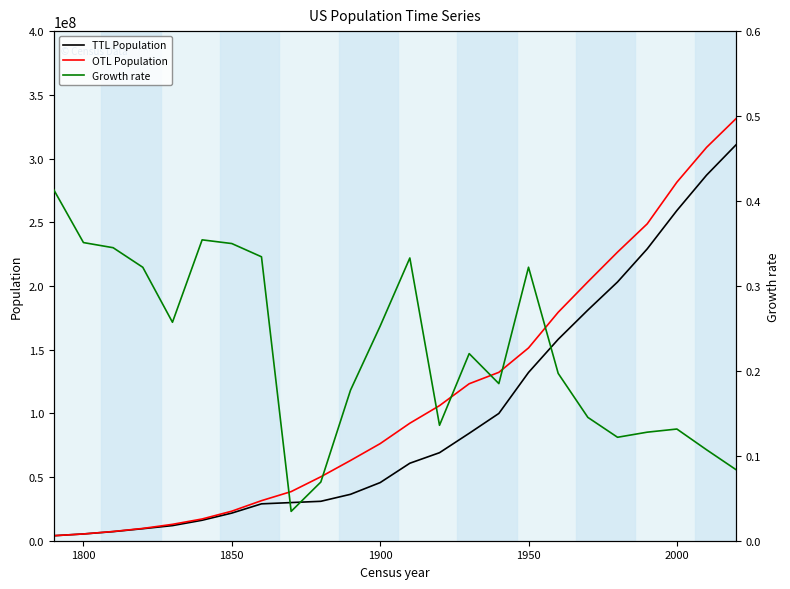

What is the difference between the second highest and second lowest values in the TTL Population series?

281625859.2